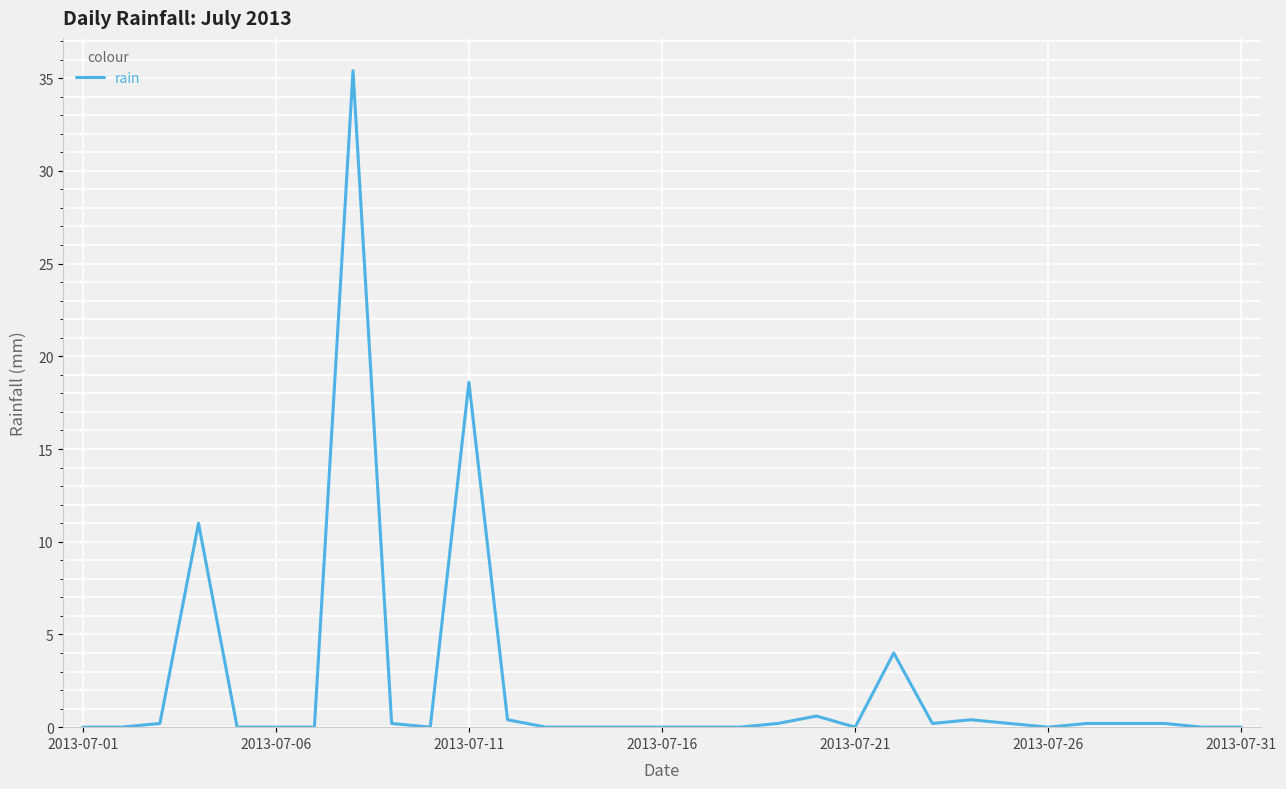

What is the greatest value displayed?

35.4